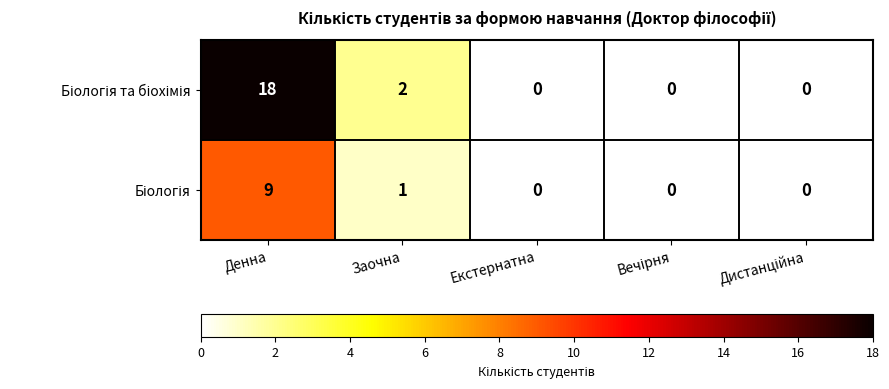

Which category has the highest value across all series?

Денна